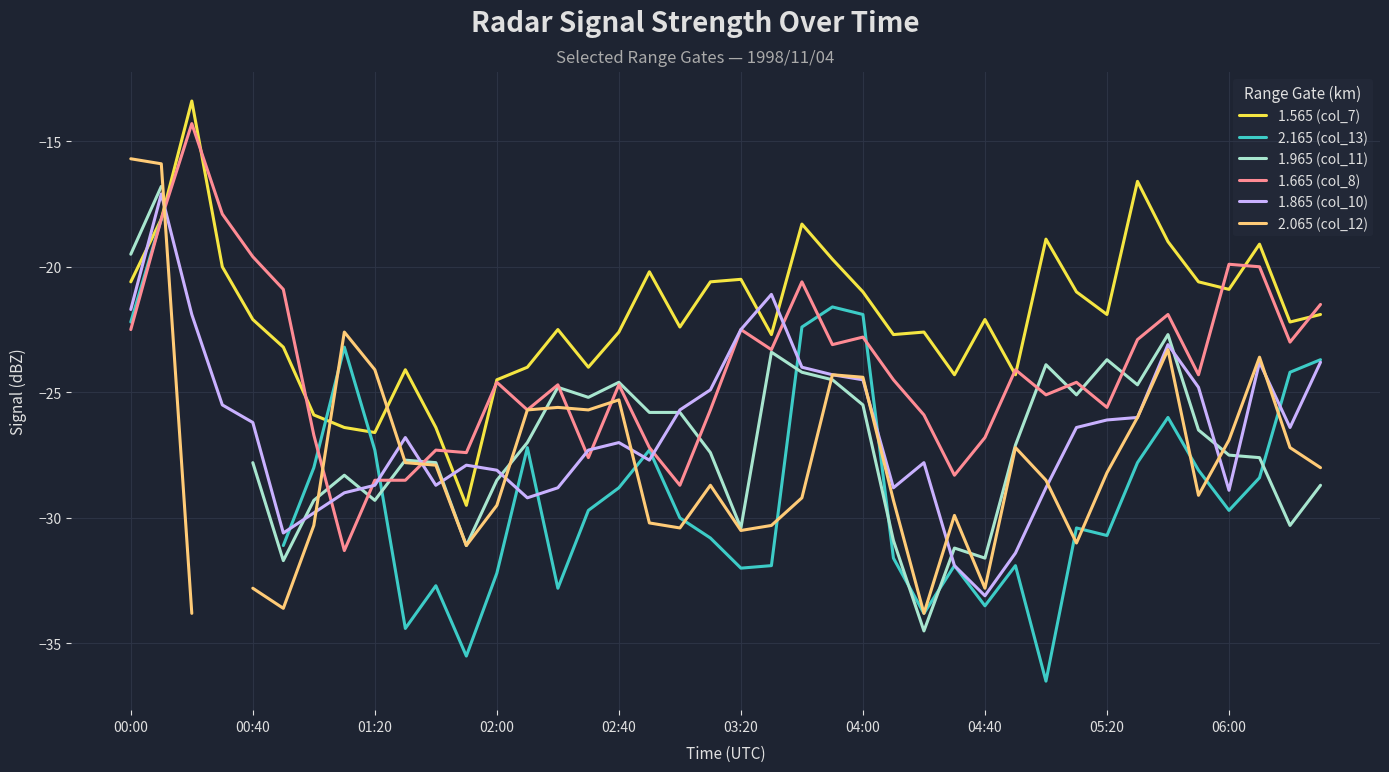

What position from the right is 26?

14